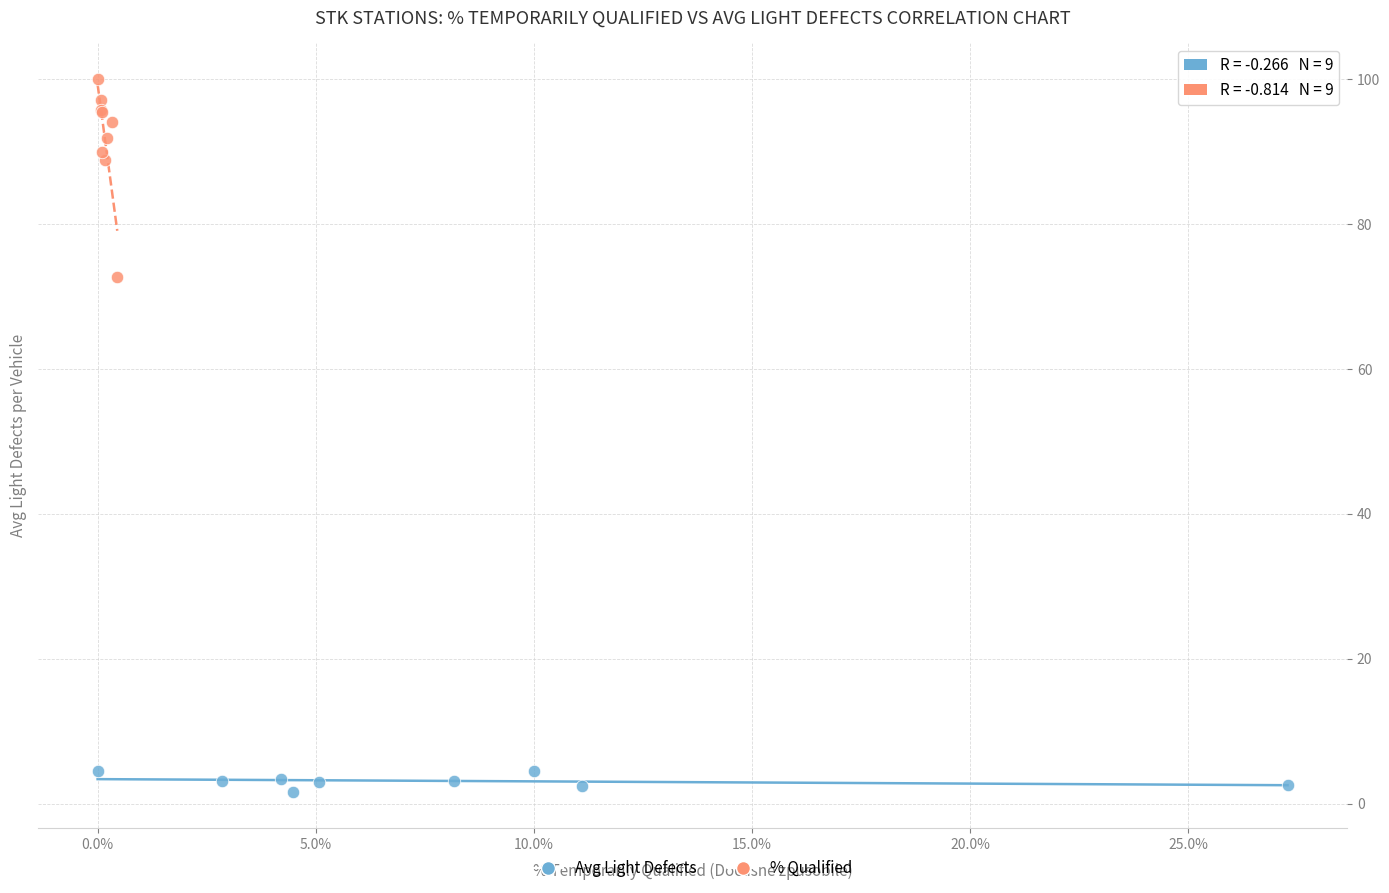

What are all the series names shown in the legend?

Avg Light Defects, % Qualified